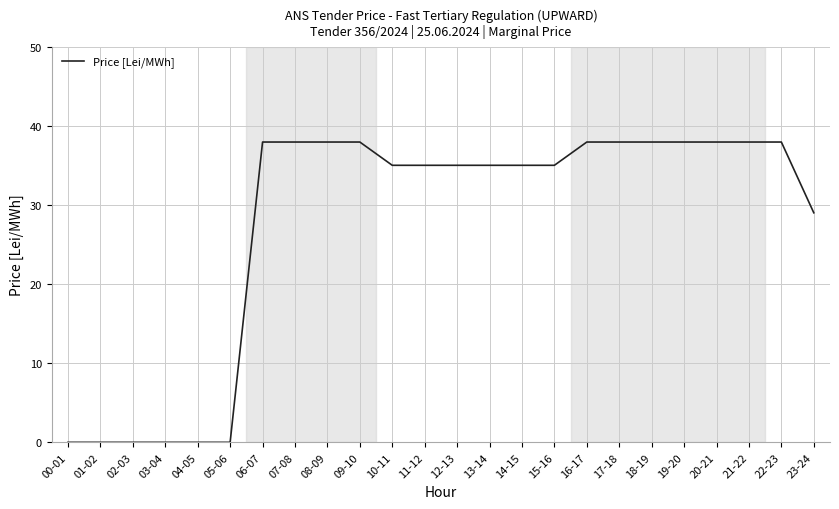

What position from the right is 01-02?

23